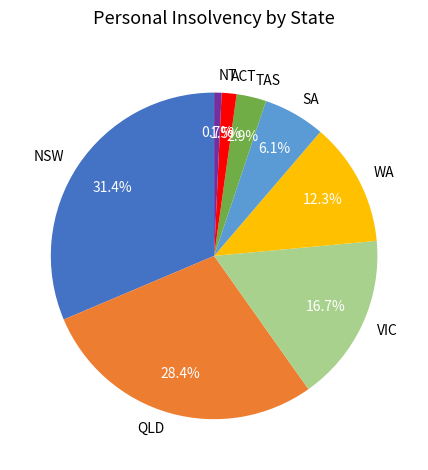

What percentage is NOT represented by VIC?

83.3%